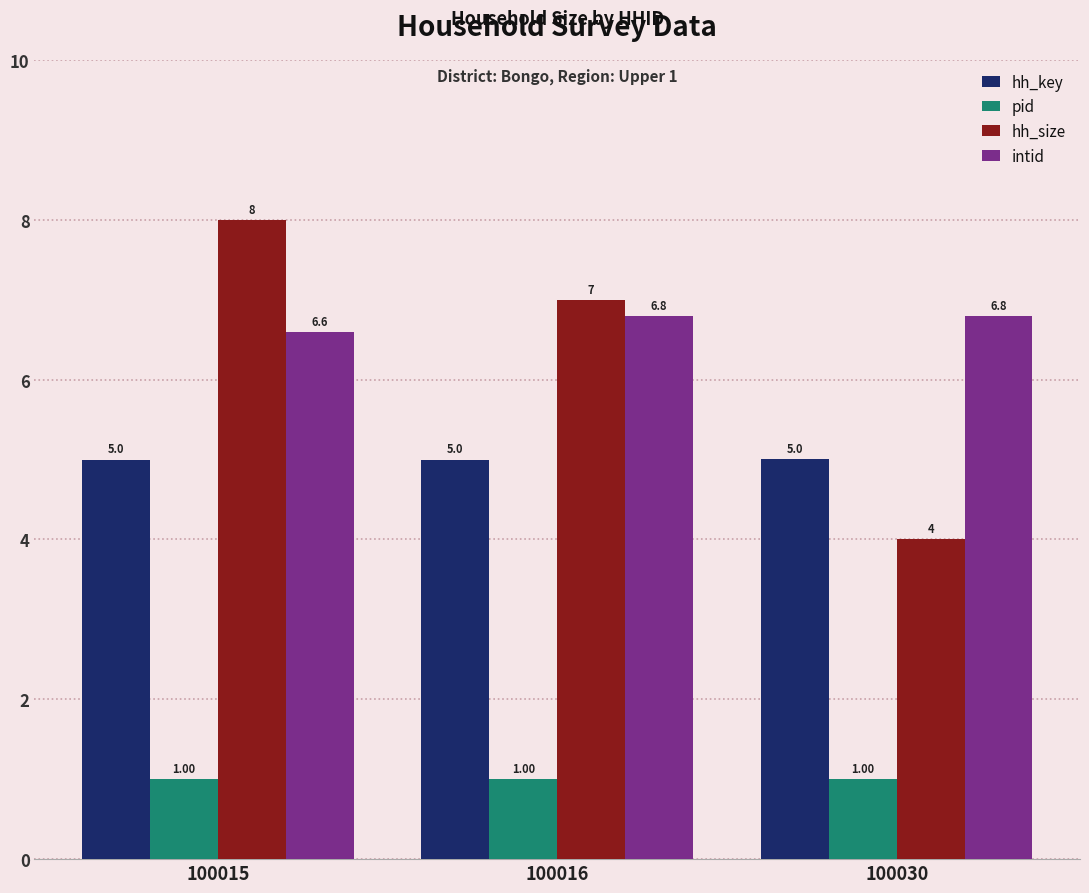

What is the spread (max minus min) of values at 100016?

6.0